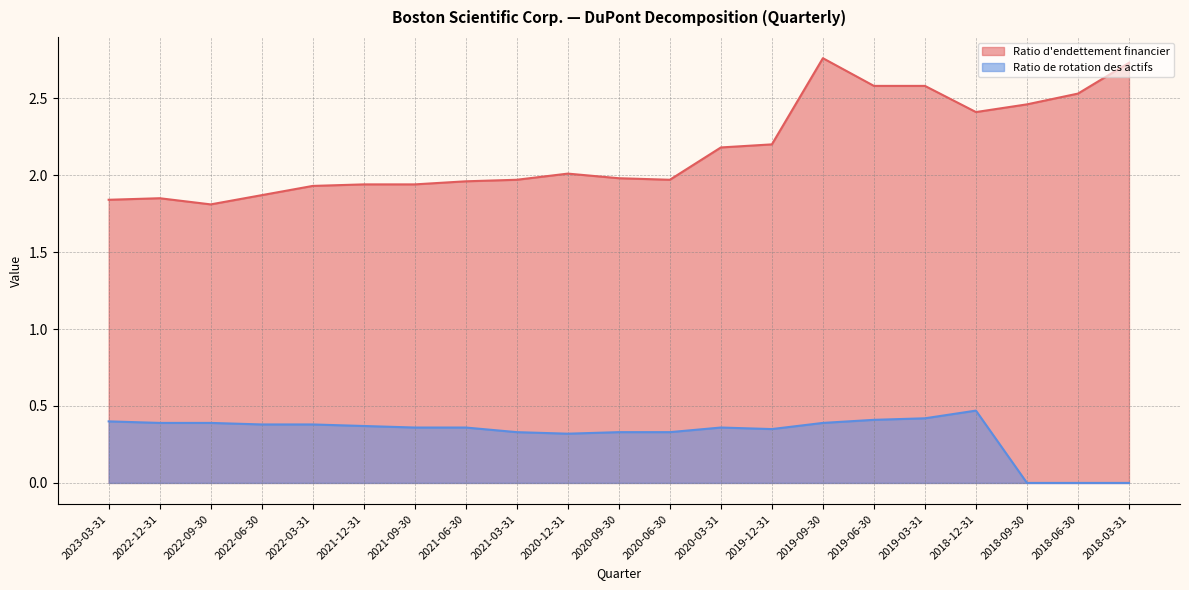

How many interior local valleys does the Ratio de rotation des actifs series have?

2